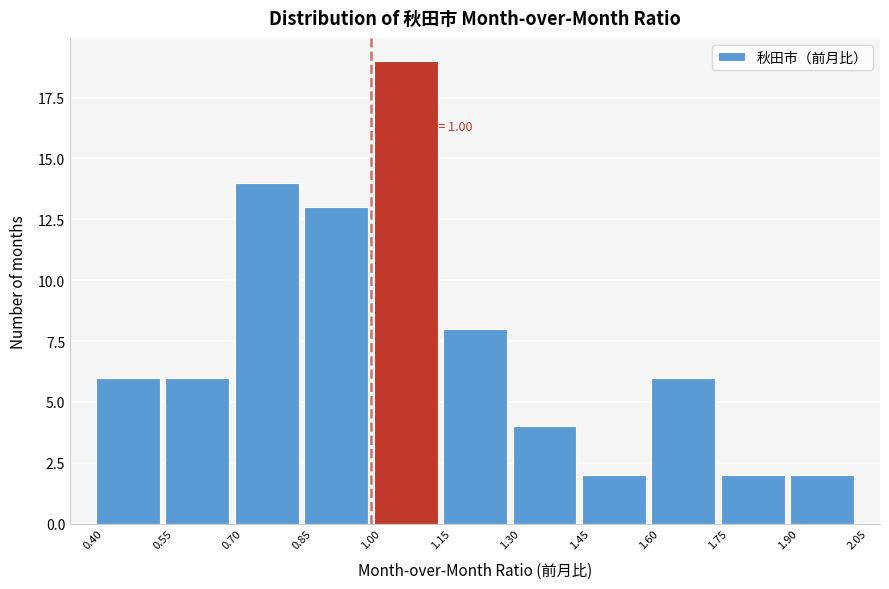

Over which range of the x-axis is the bar tallest?

1.00 to 1.15